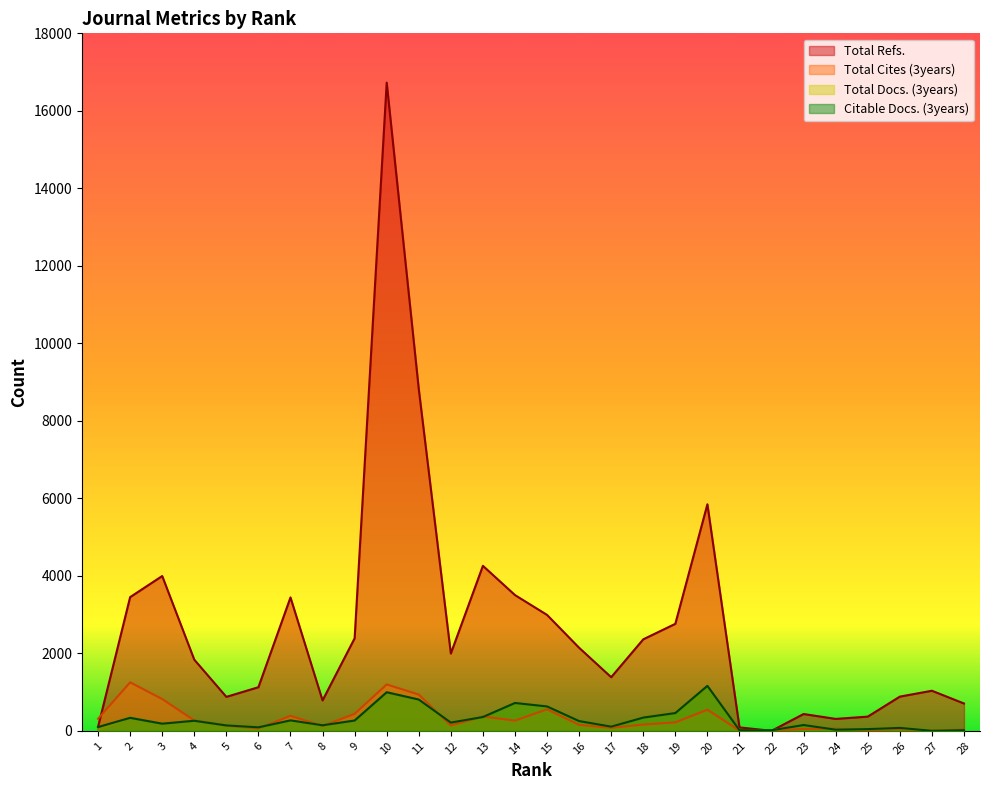

How many positive values does the Total Docs. (3years) series have?

27